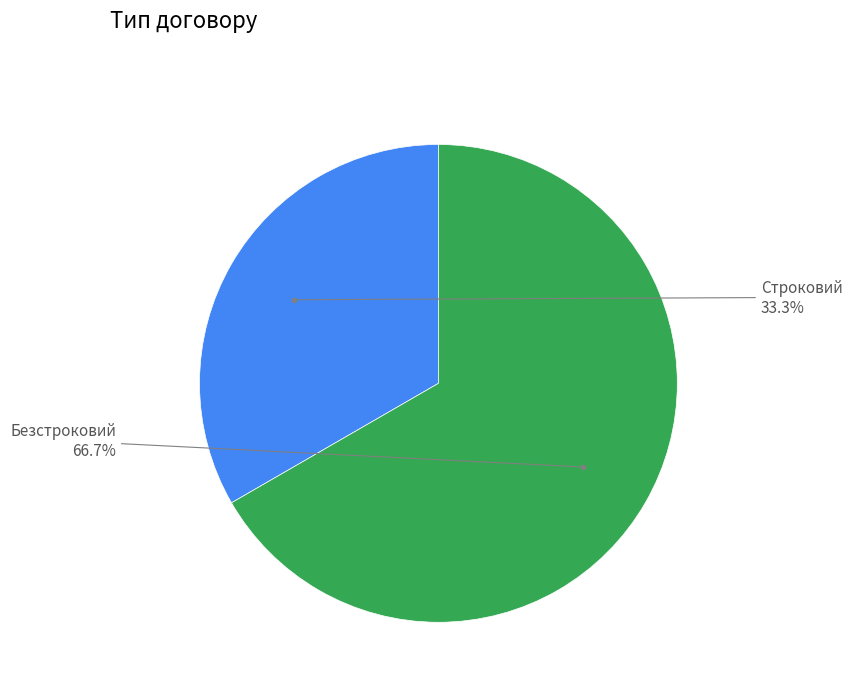

Is there a majority slice in this chart?

Yes